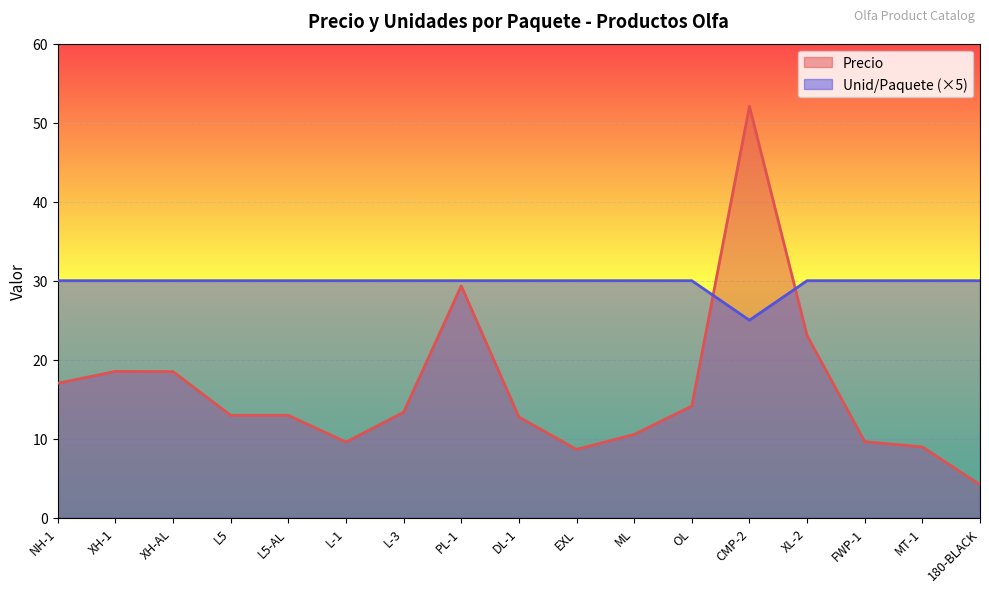

What is the difference between the Precio values at EXL and L5?

4.3